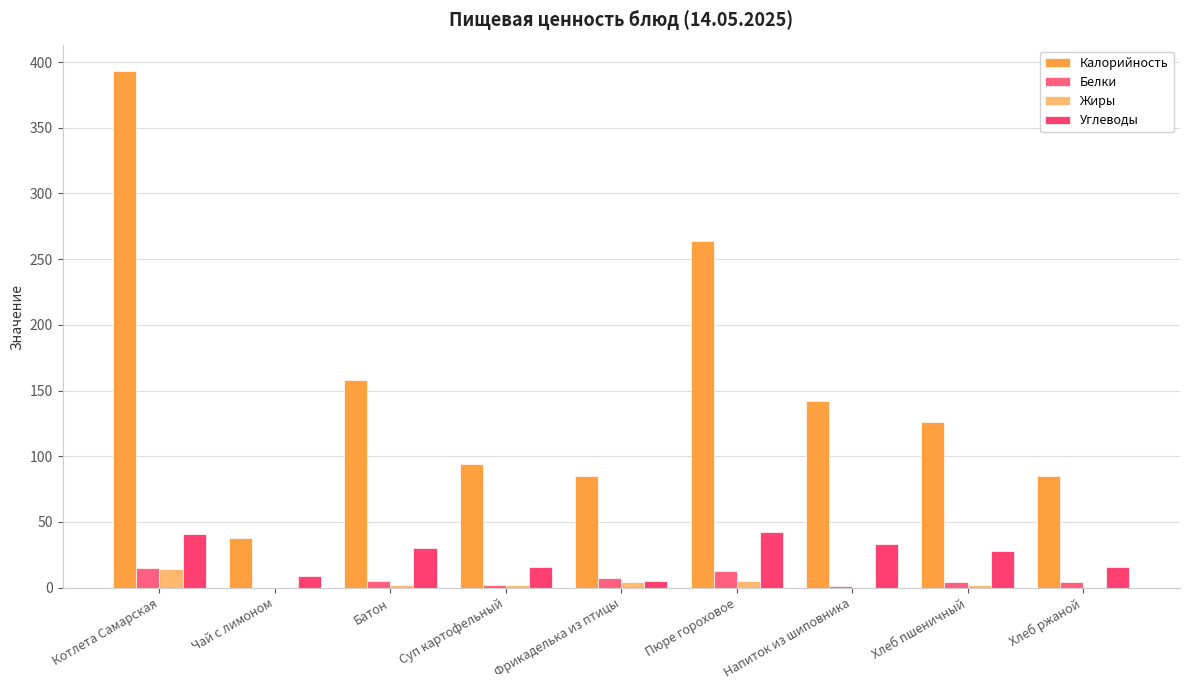

What is the value of the Жиры bar at the 8th from the left?

2